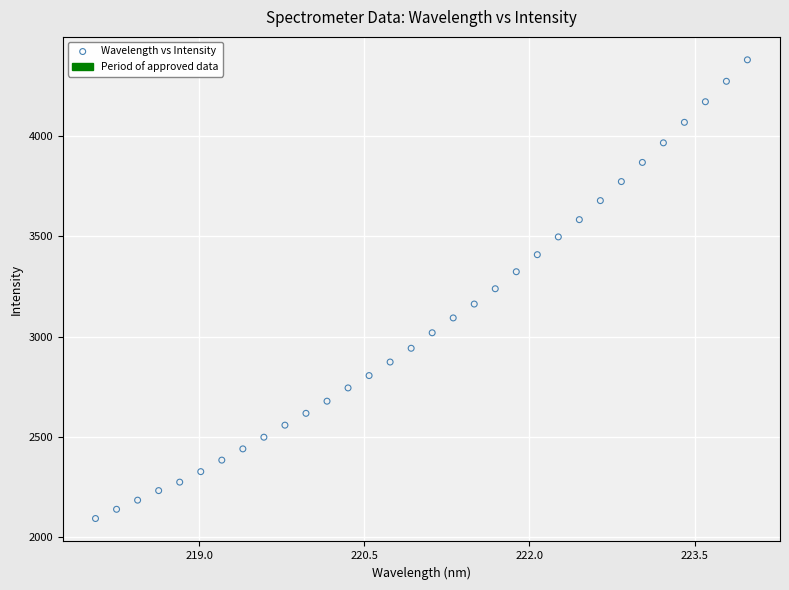

What is the range of Y values (max minus min)?

2284.8